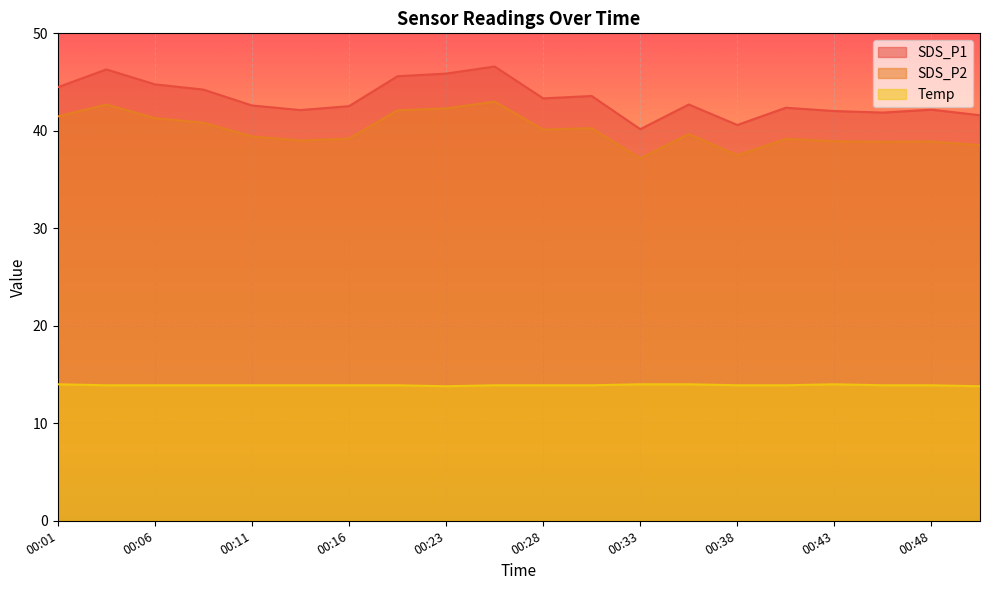

Which label corresponds to the largest value in the chart?

00:26